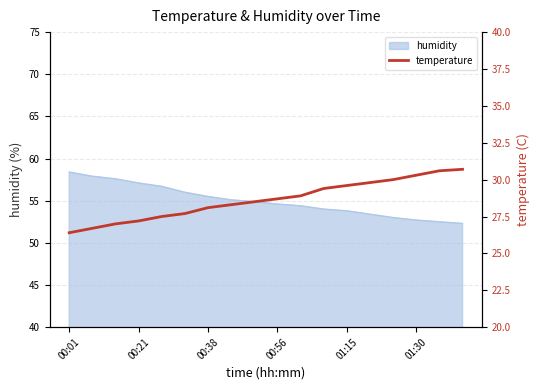

What is the lowest value of the humidity series?

52.3